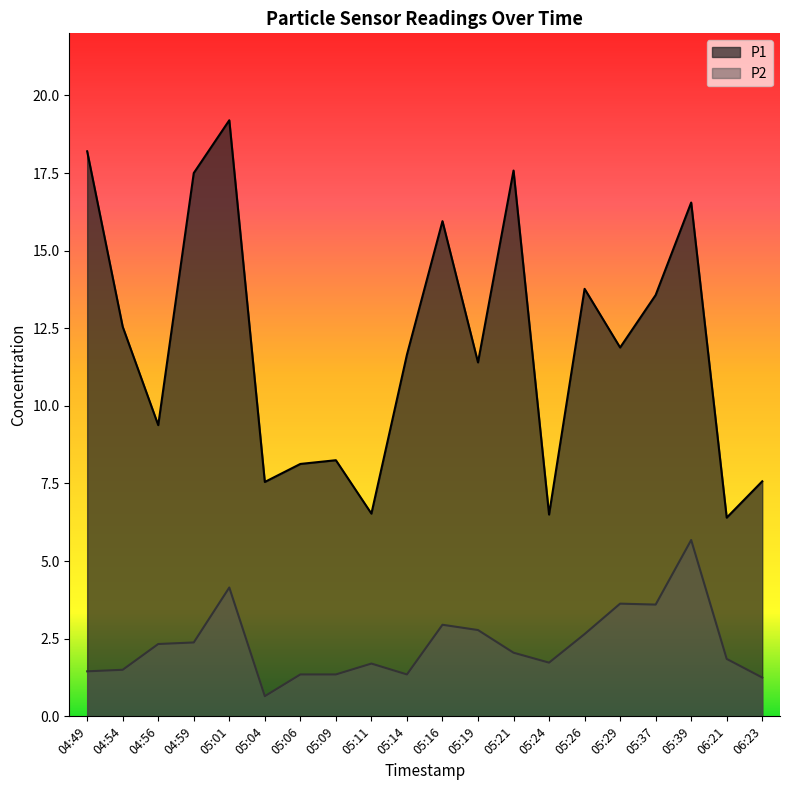

How many lines are shown in the chart?

2